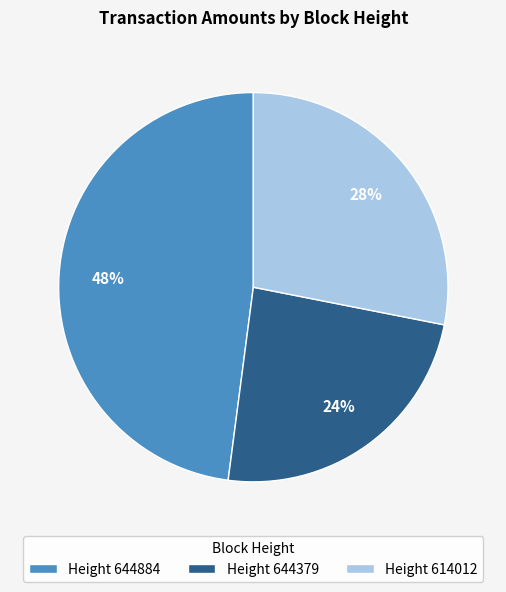

Count the number of slices in the pie.

3